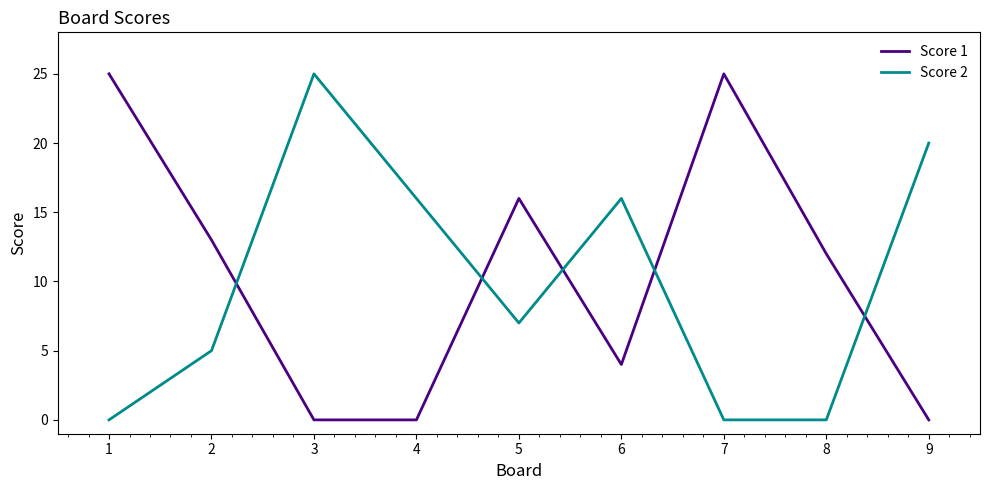

Is the value of Score 1 at 6 greater than the value of Score 2 at 9?

No